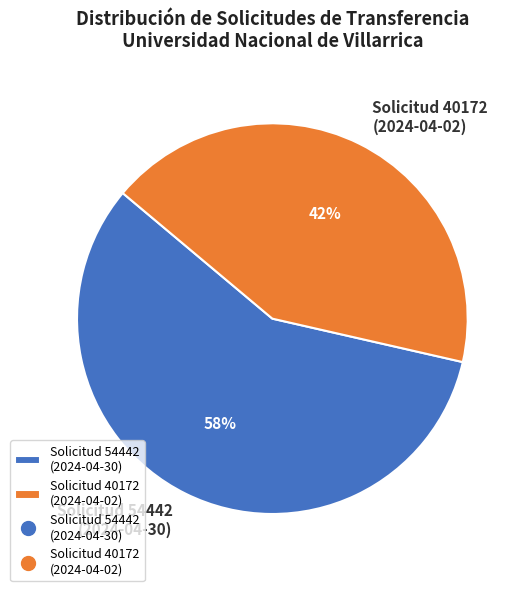

What percentage is the Solicitud 40172 (2024-04-02) slice, to the nearest percent?

42%